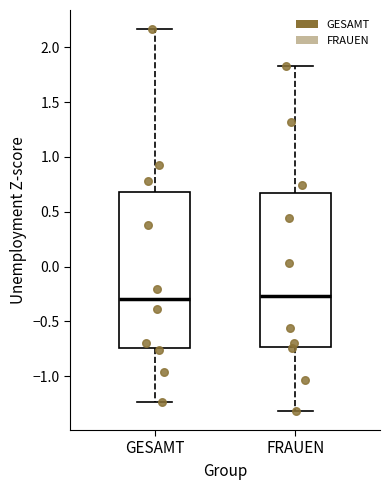

Reading left to right, transcribe this box plot: for each box, give where its median line is, the range the box spans, and where its two whiskers end, as read against the y-axis. The values are not printed on the chart, so give them approximately, as read against the axis.

GESAMT: median -0.30, box -0.75 to 0.70, whiskers -1.25 to 2.15
FRAUEN: median -0.25, box -0.75 to 0.65, whiskers -1.30 to 1.85